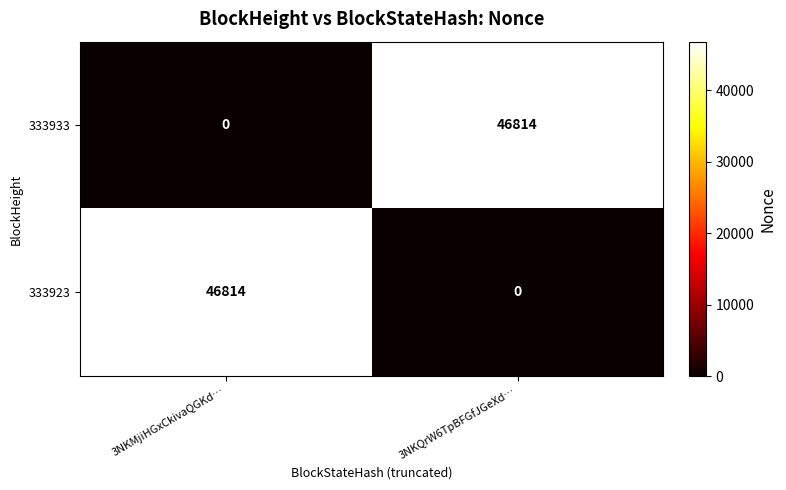

What is the spread (max minus min) of values at 3NKMjiHGxCkivaQGKd…?

46814